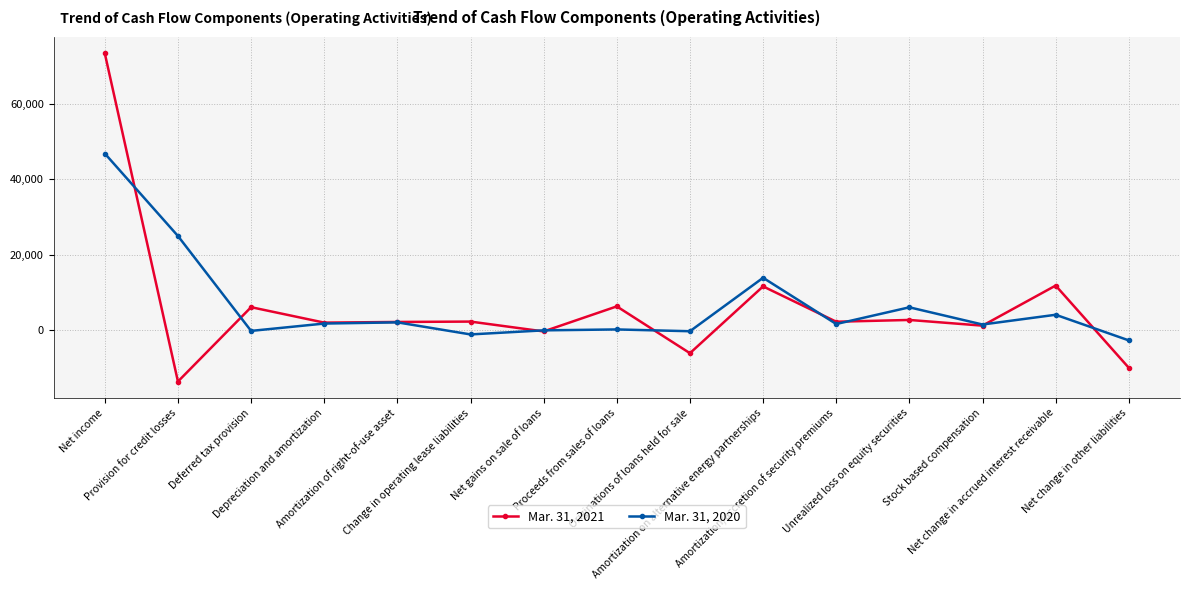

True or false: Mar. 31, 2021 has more than 2 interior local peaks.

True